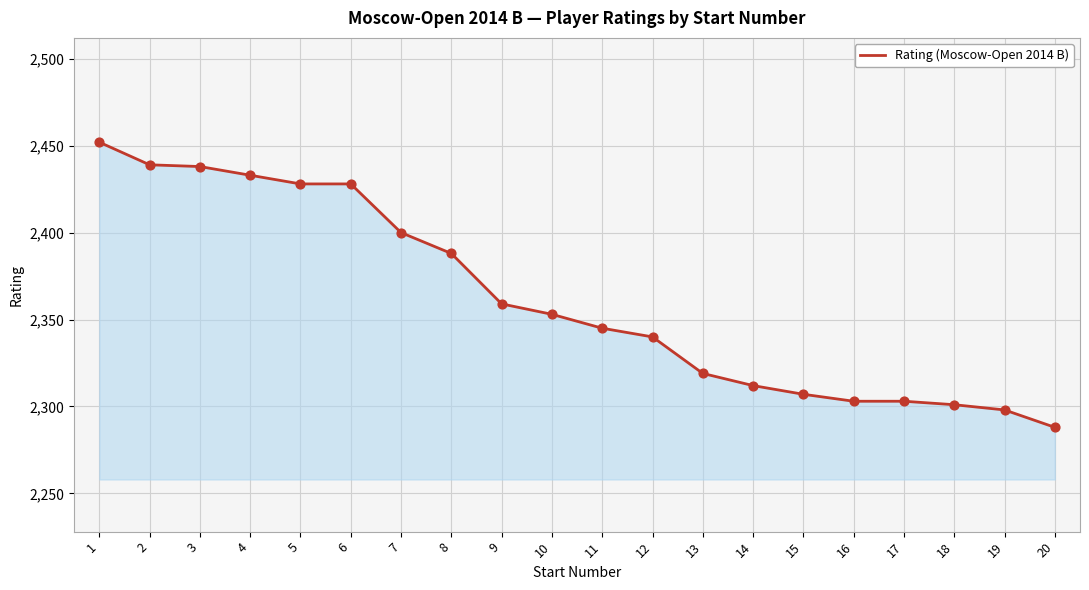

What is the ratio of the value at 10 to the value at 4?

1.0